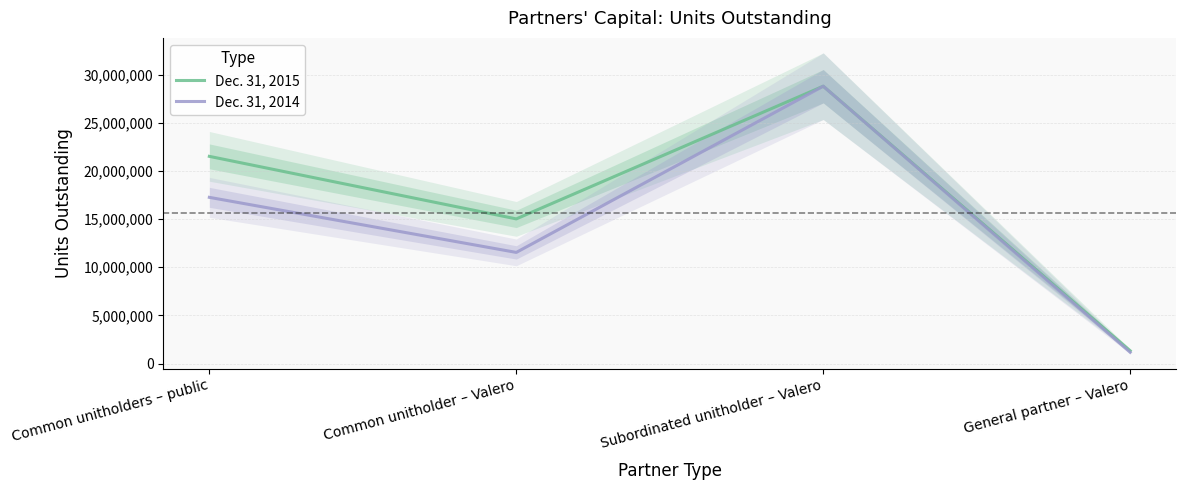

How many Dec. 31, 2015 values are between 15018602 and 28789989?

3